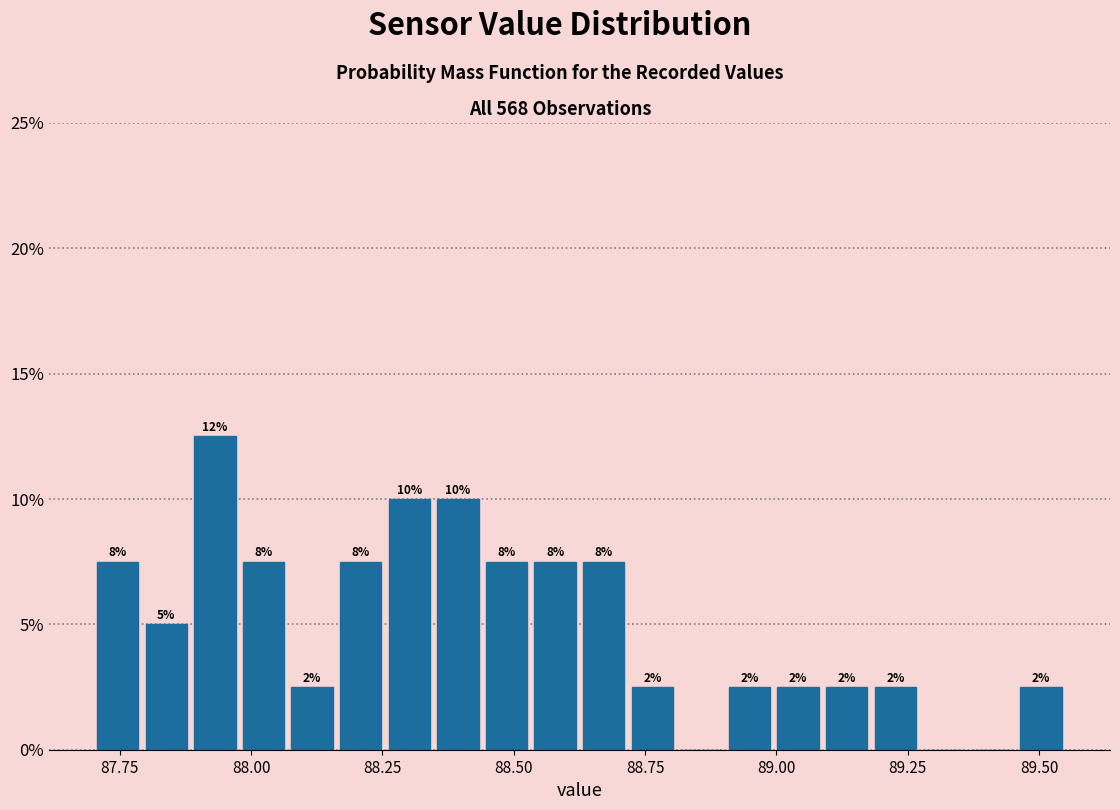

Around what value on the x-axis is the tallest bar? Give the approximate position of its centre, as read against the axis.

87.95